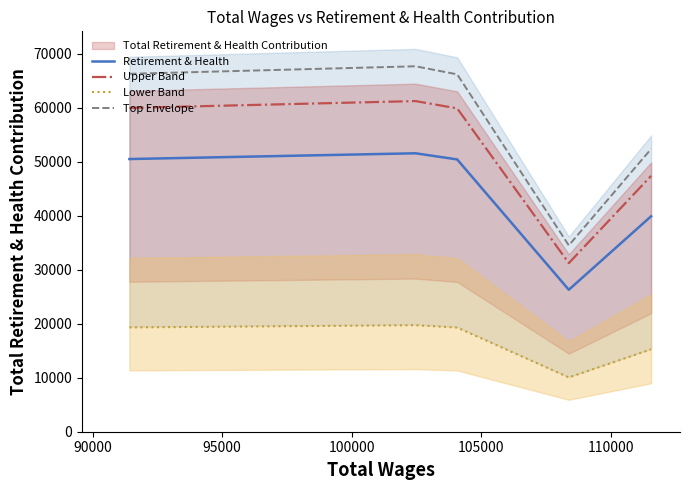

True or false: Top Envelope and Upper Band cross at least once.

False